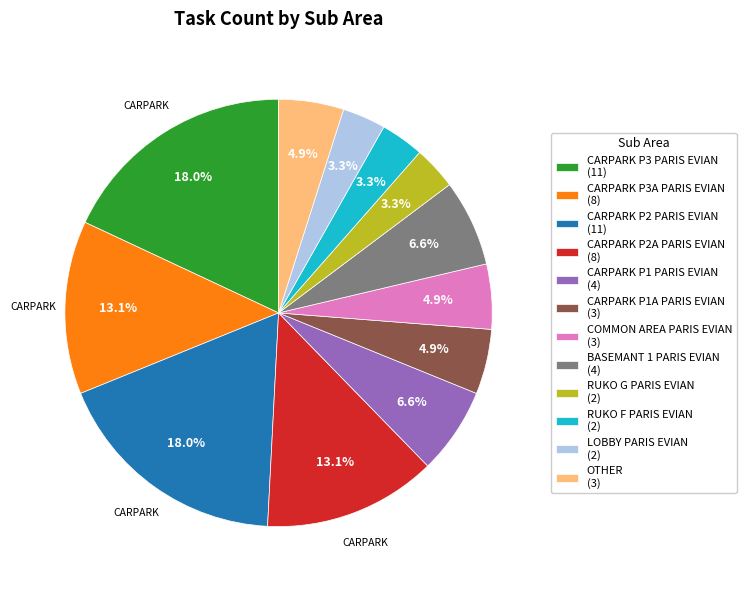

Which has a higher value, CARPARK P2A PARIS EVIAN or BASEMANT 1 PARIS EVIAN?

CARPARK P2A PARIS EVIAN